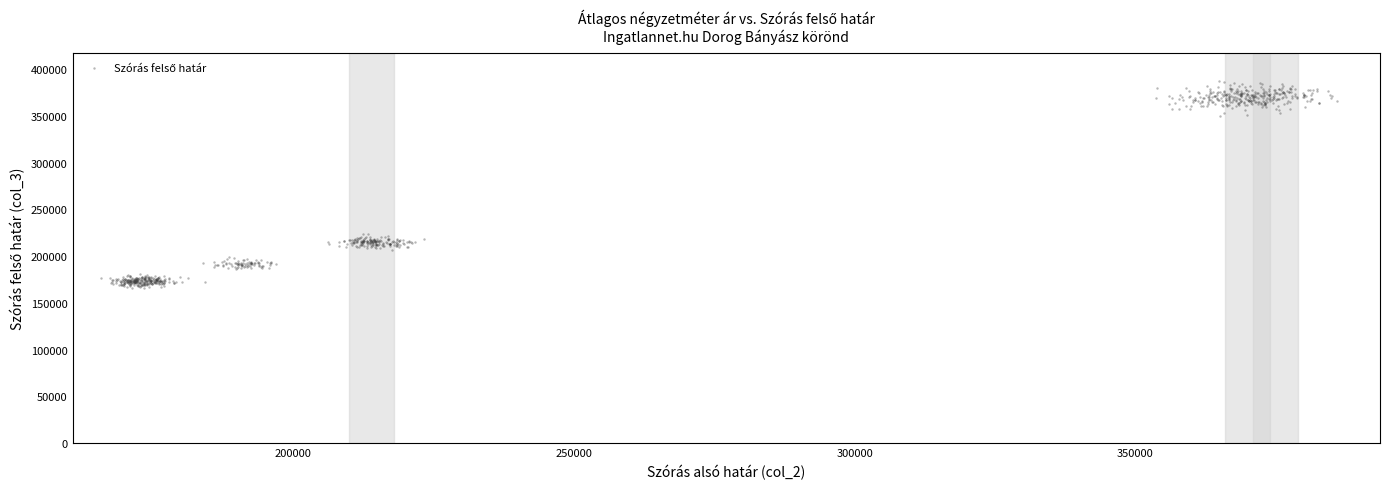

What is the range of Y values (max minus min)?

220893.8